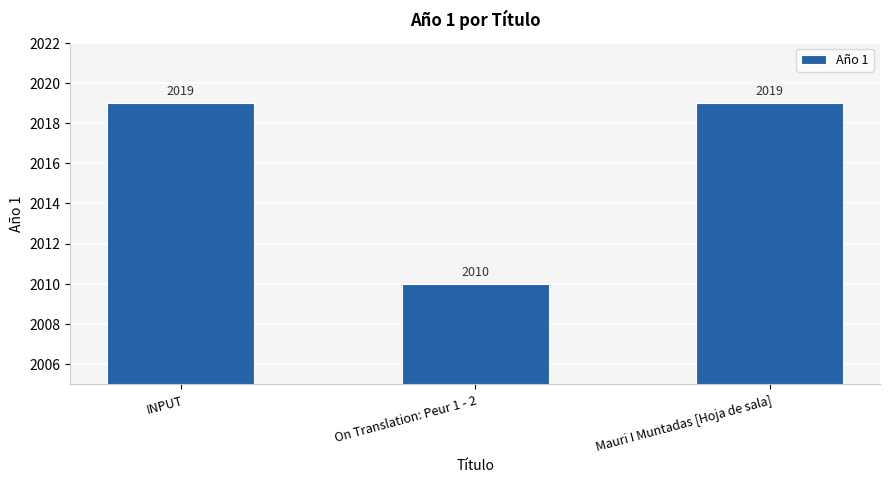

The value at On Translation: Peur 1 - 2 is 929. True or false?

False